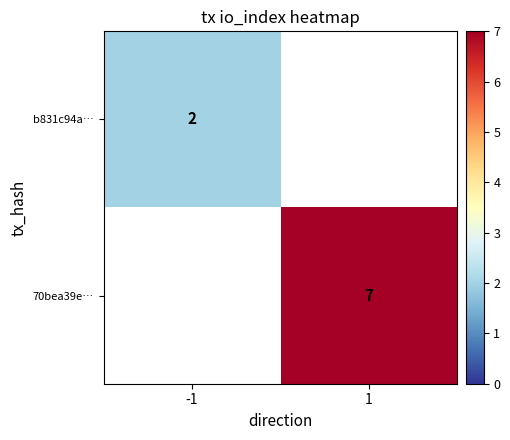

The b831c94a… series shows 3 at -1. True or false?

False